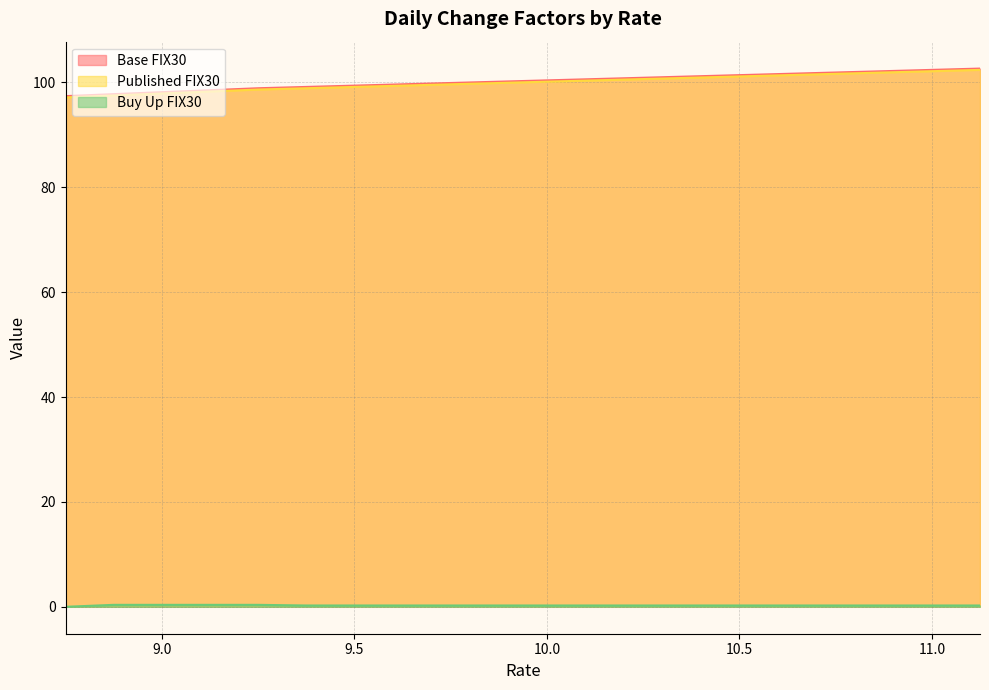

At how many categories does at least one series exceed 64?

20